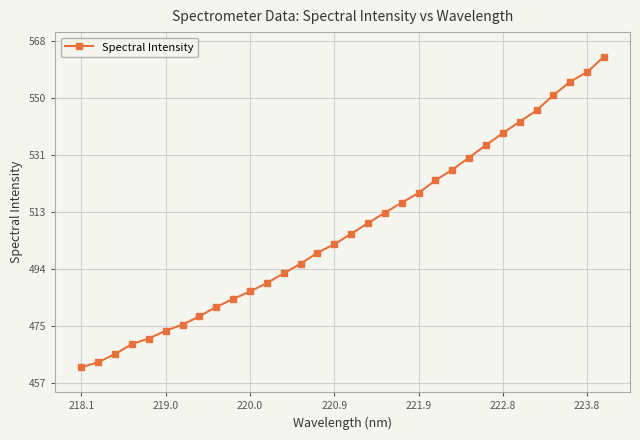

What is the greatest value displayed?

563.1